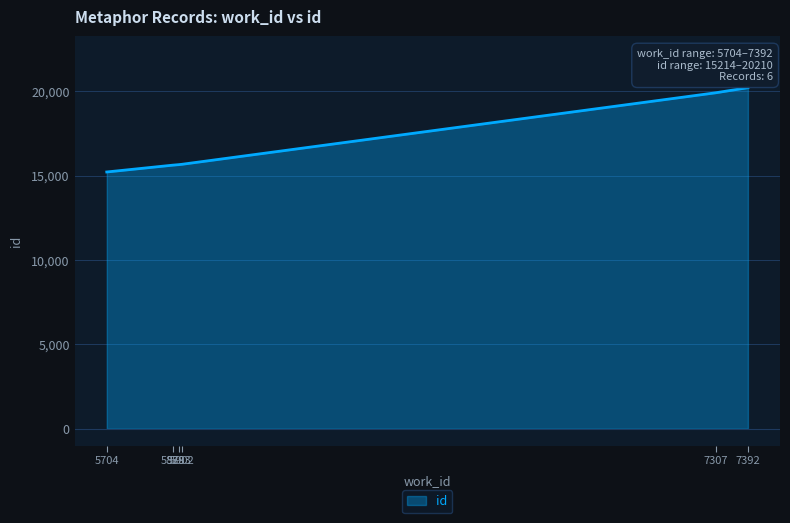

True or false: there are more than 2 points higher than both neighbors.

False